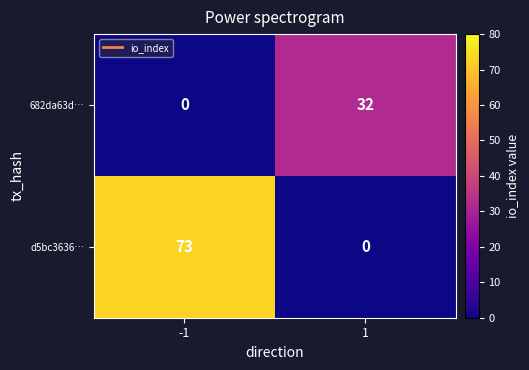

Rank the series by their maximum value, from highest to lowest.

d5bc3636…, 682da63d…